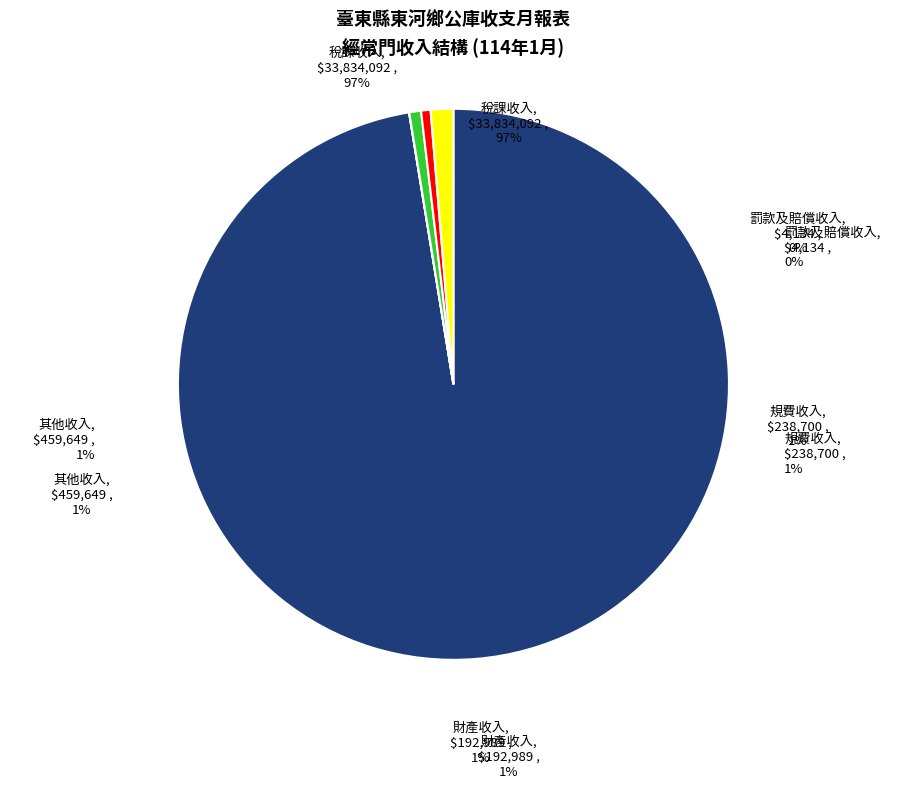

How many slices are in this pie chart?

5